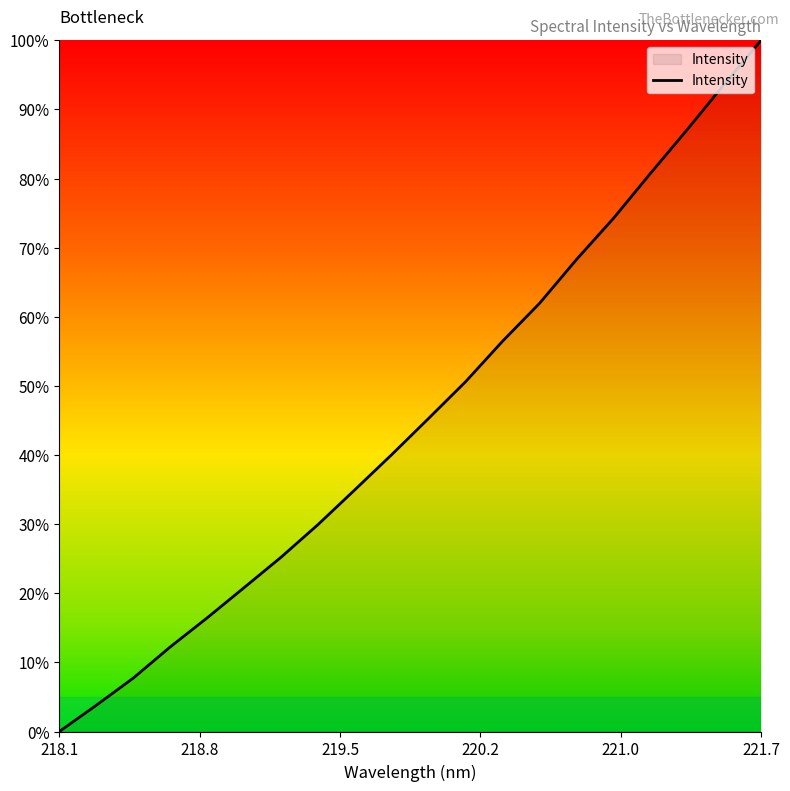

What is the difference between the maximum and minimum values?

100.0